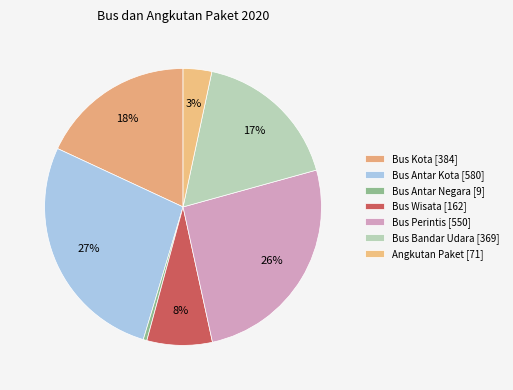

To the nearest percent, what is the difference between the Bus Antar Negara and Bus Wisata slice percentages?

7%